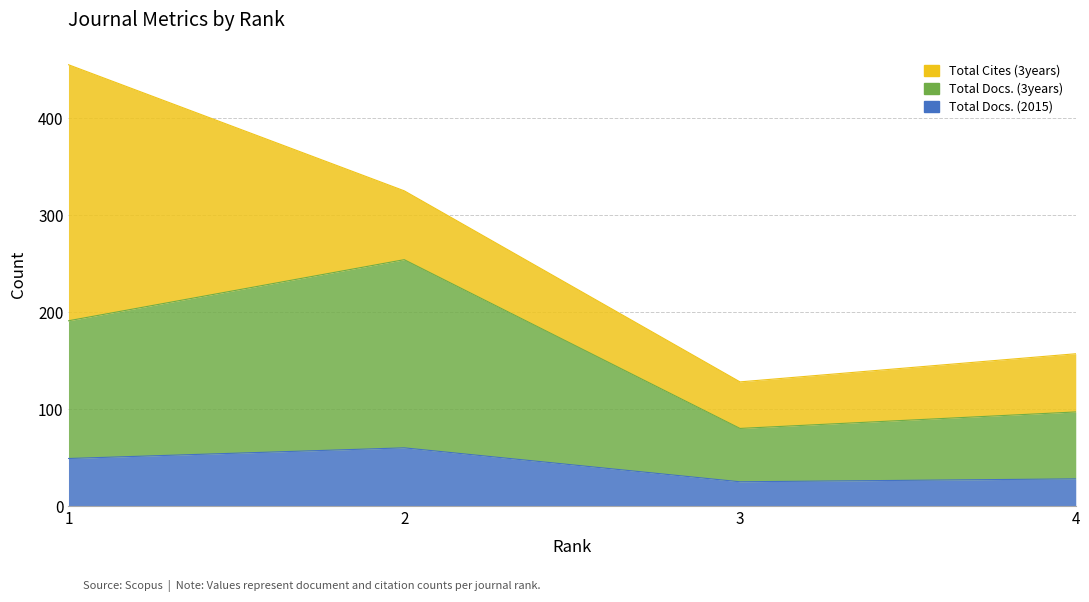

At which label does Total Docs. (2015) reach its peak?

2